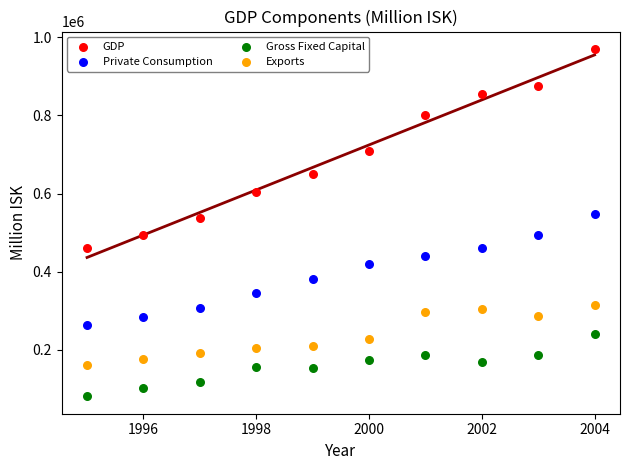

What are all the series names shown in the legend?

GDP, Private Consumption, Gross Fixed Capital, Exports